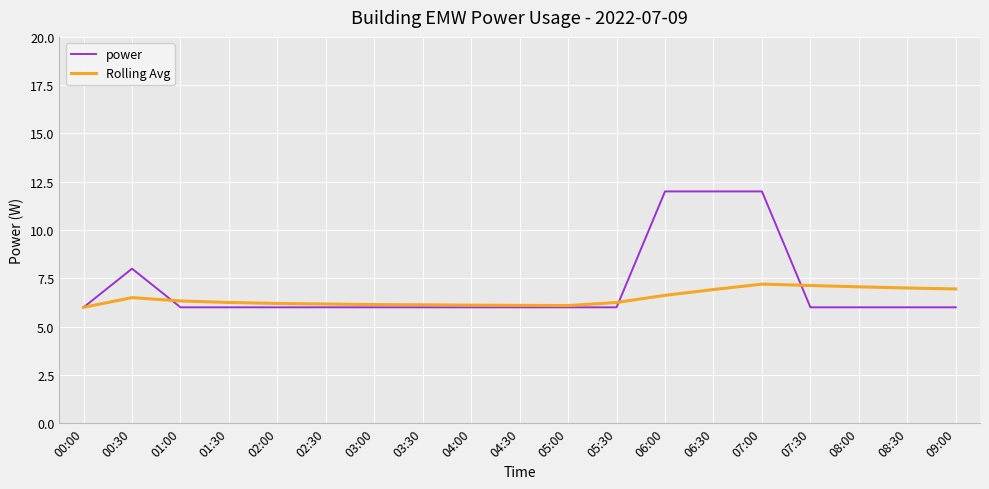

Rank the series by their average value, from lowest to highest.

Rolling Avg, power